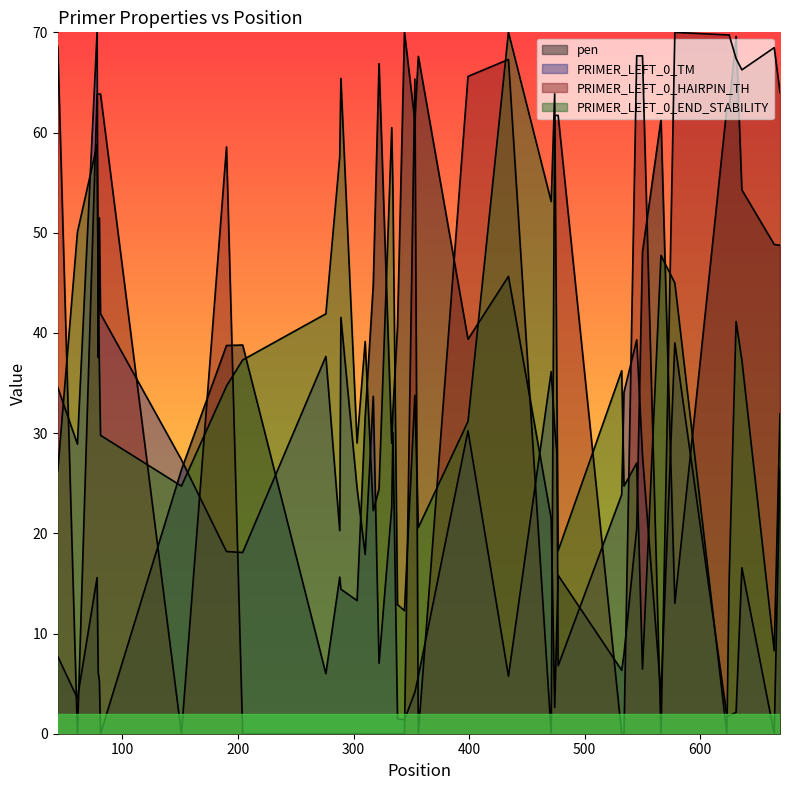

Is the value of PRIMER_LEFT_0_TM at 33 greater than the value of PRIMER_LEFT_0_HAIRPIN_TH at 20?

No